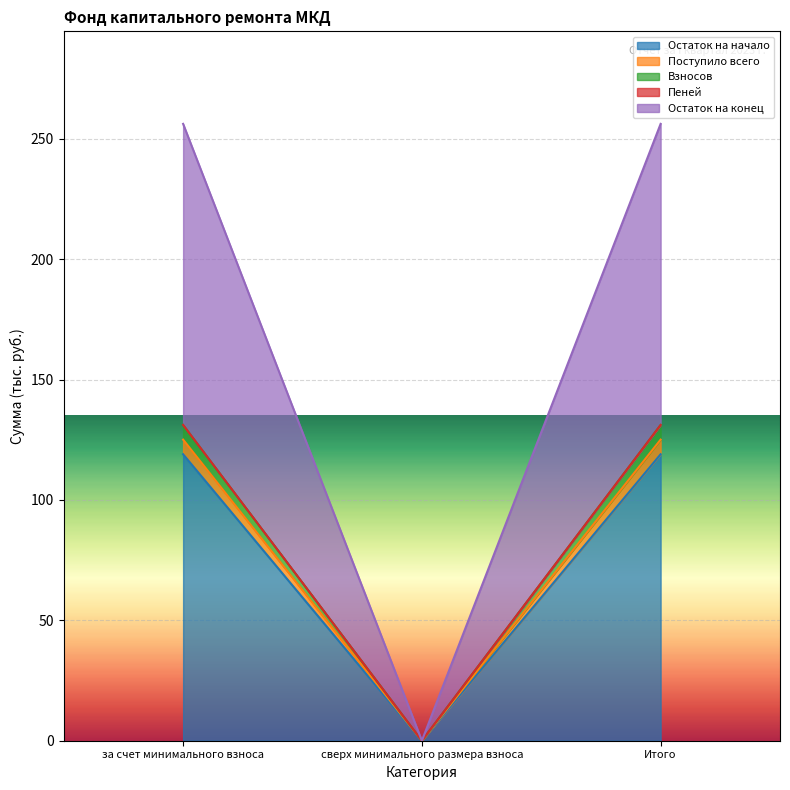

What is the greatest value displayed?

256.2